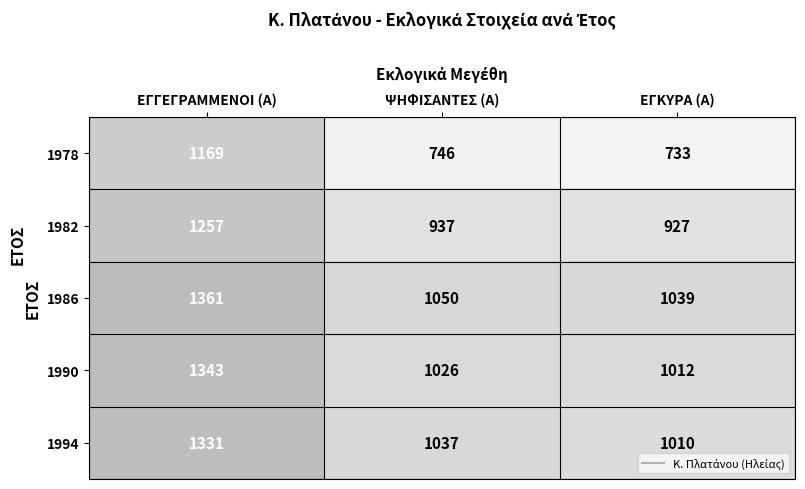

The 1982 series shows 1257 at ΕΓΓΕΓΡΑΜΜΕΝΟΙ (Α). True or false?

True